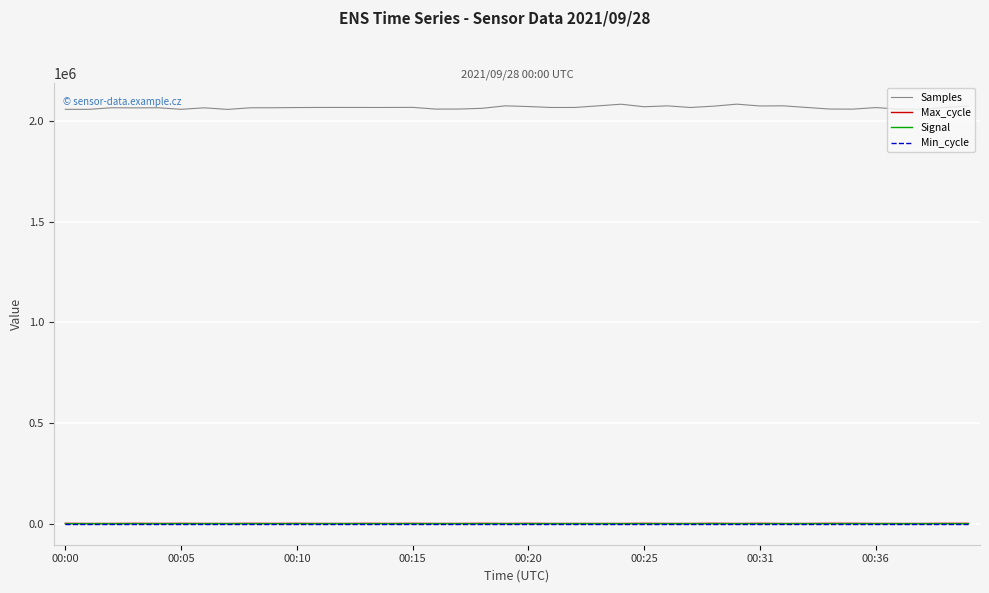

What is the difference between the maximum and minimum values in the Signal series?

2